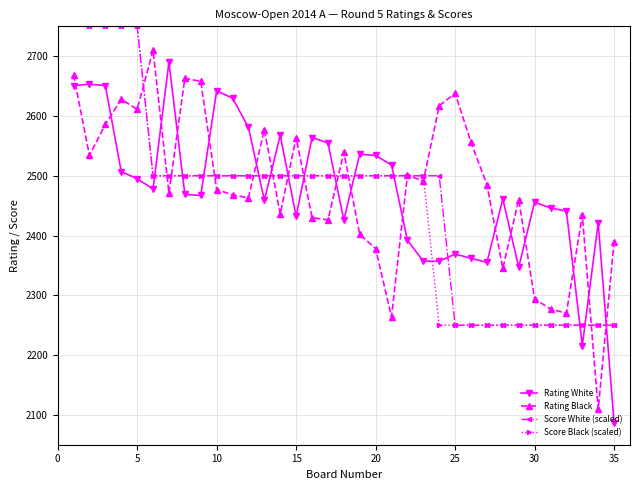

Which series ends up on top after the final intersection of Rating White and Rating Black?

Rating Black